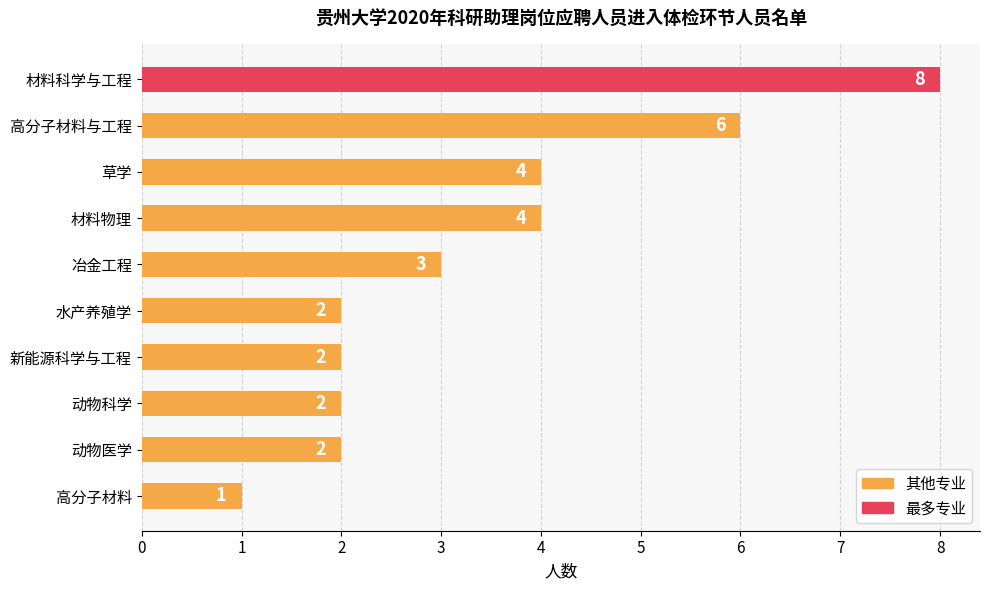

What is the label of the 10th bar from the bottom?

材料科学与工程